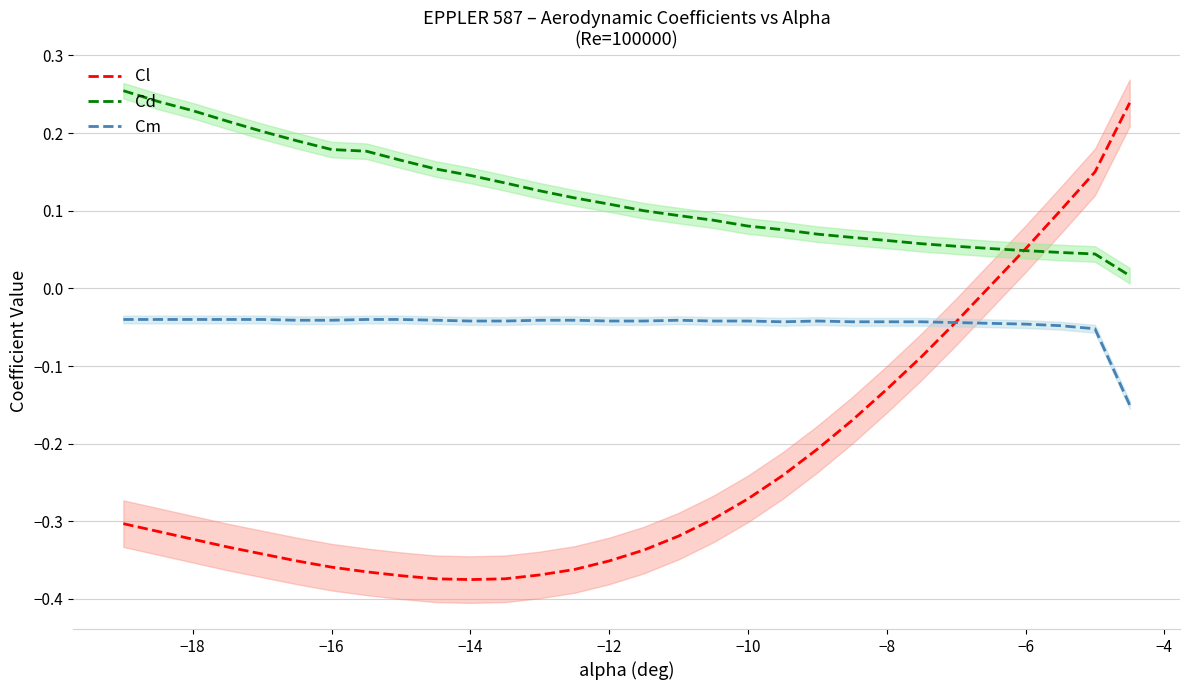

List the series in order of their overall mean, lowest first.

Cl, Cm, Cd